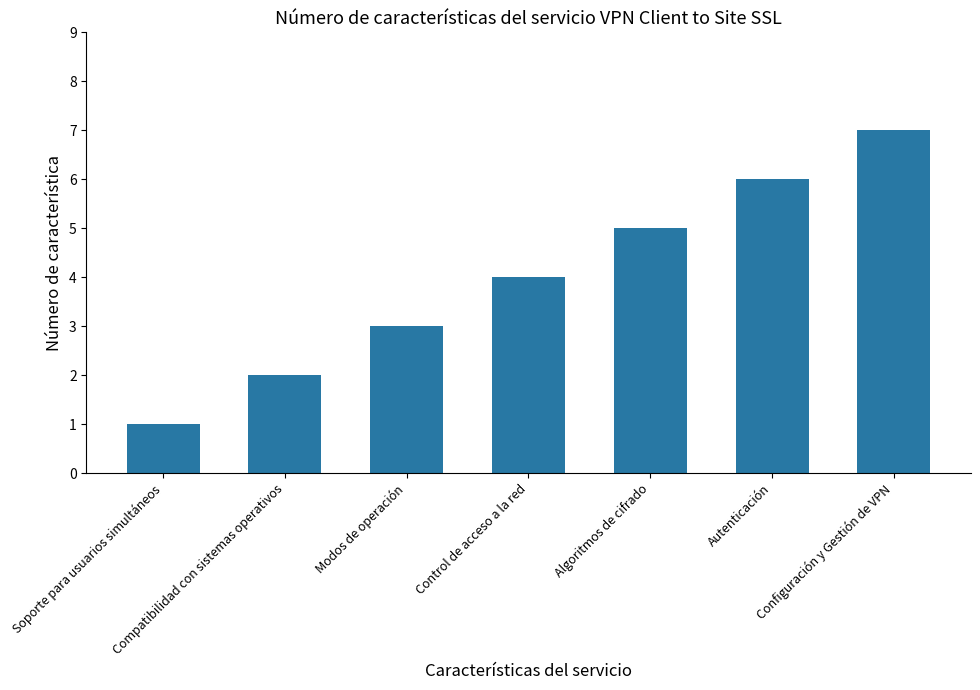

Does the chart contain stacked bars?

No